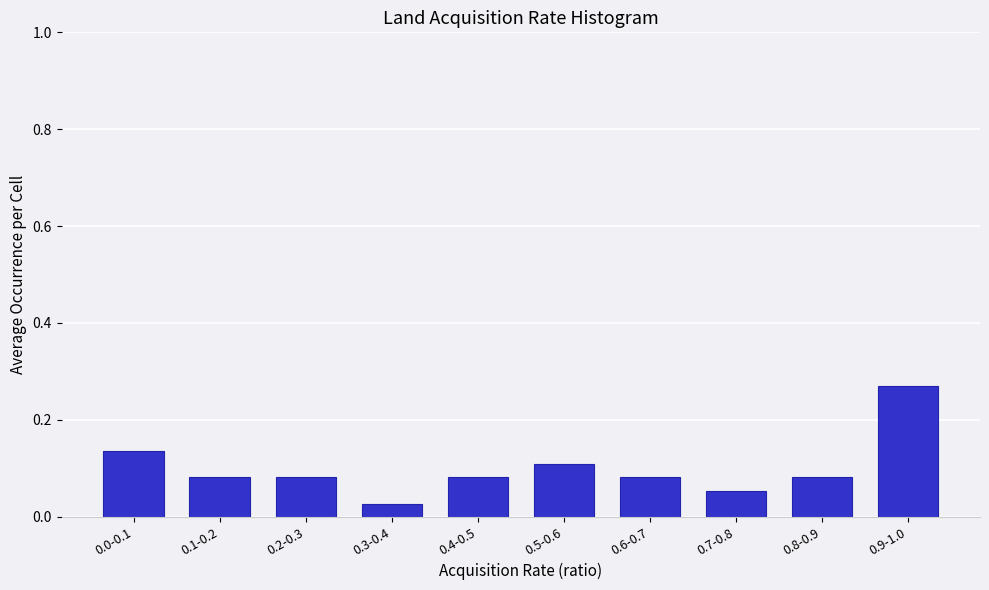

Which category has the highest value across all series?

0.9-1.0